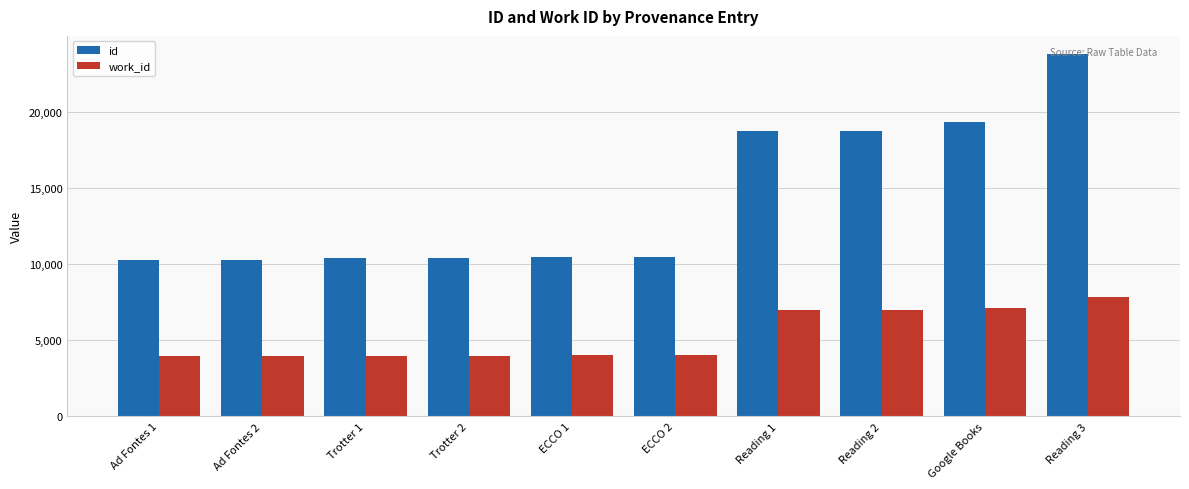

What is the label of the 10th bar from the left?

Reading 3